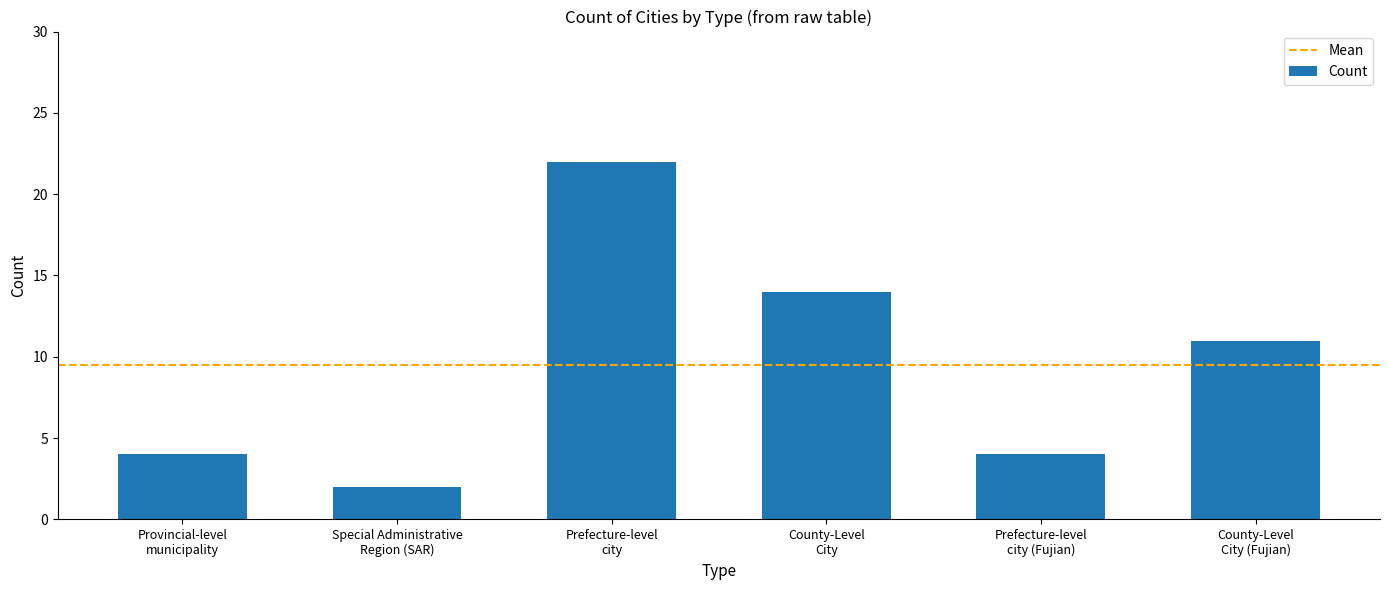

What is the greatest value displayed?

22